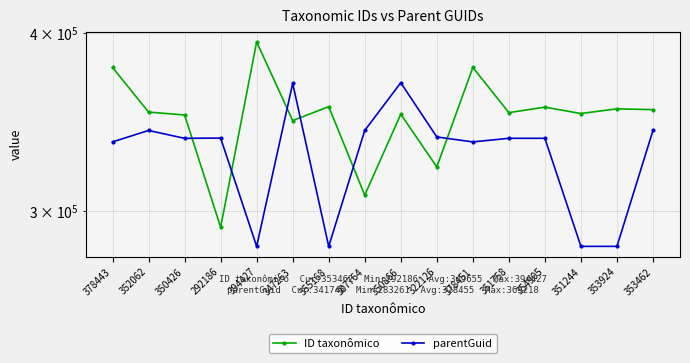

After their last crossing, which series has the higher values: ID taxonômico or parentGuid?

ID taxonômico